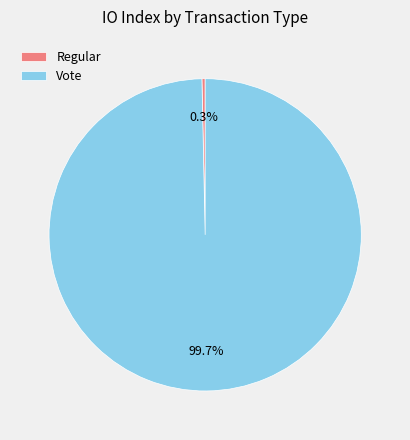

Which has a higher value, Regular or Vote?

Vote